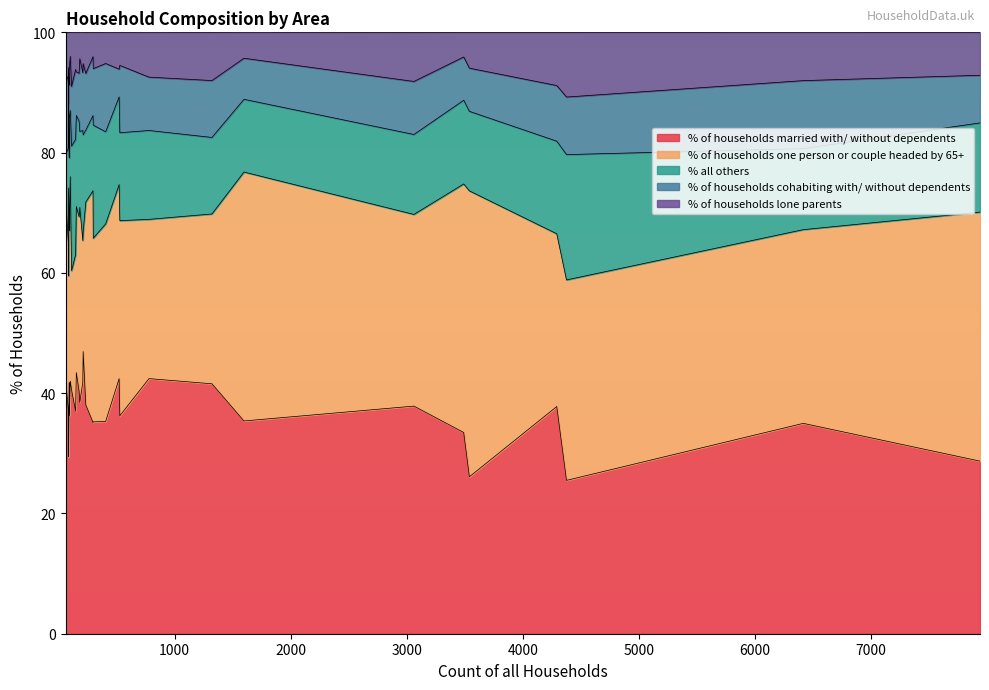

What is the minimum value for % of households one person or couple headed by 65+?

19.8